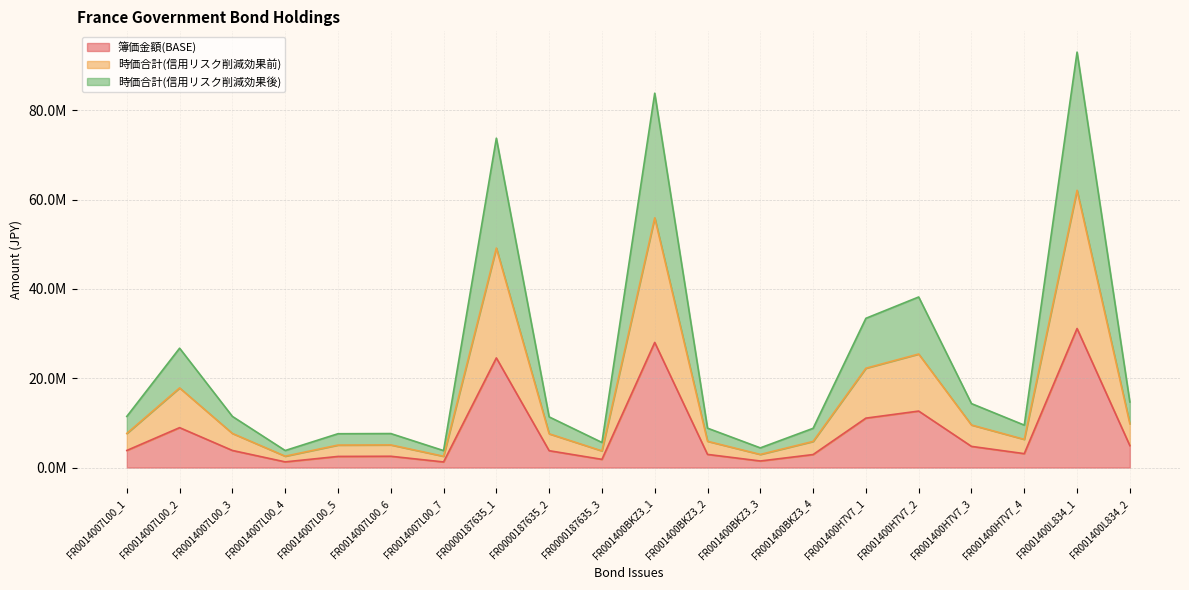

Does the chart have visible grid lines?

Yes